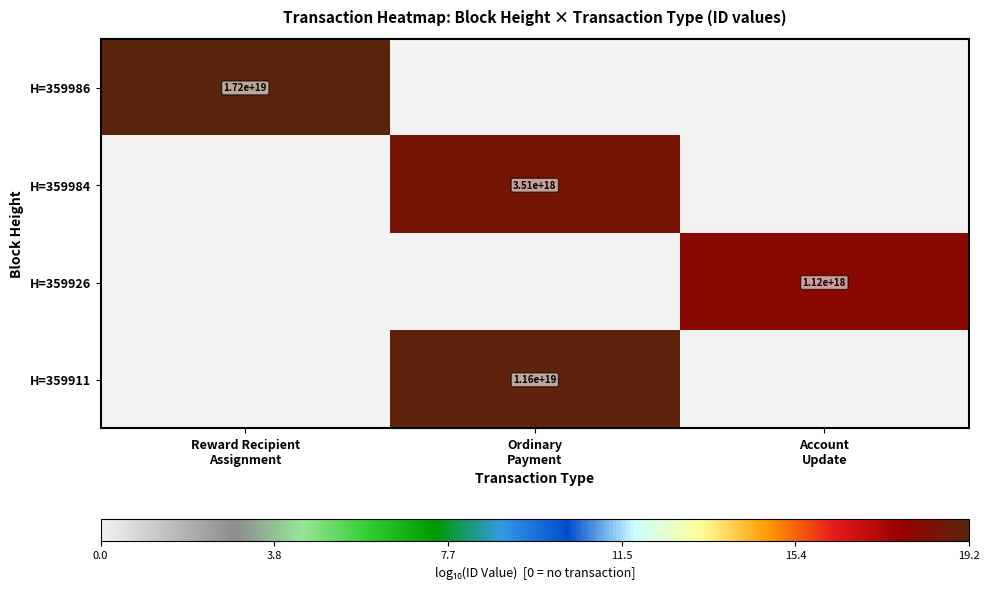

Which series has the largest range (max minus min)?

H=359986